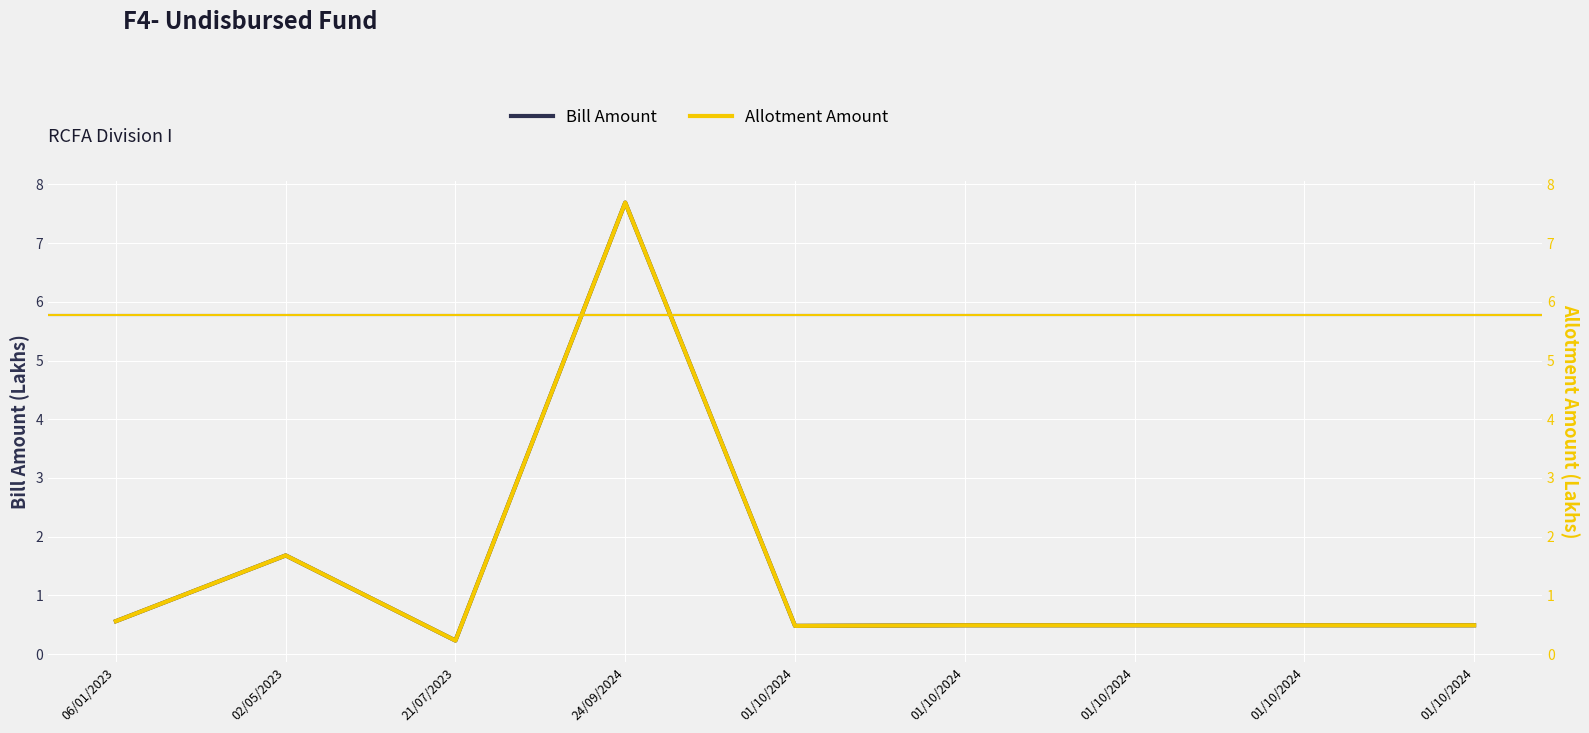

True or false: Allotment Amount and Bill Amount intersect in this chart.

False